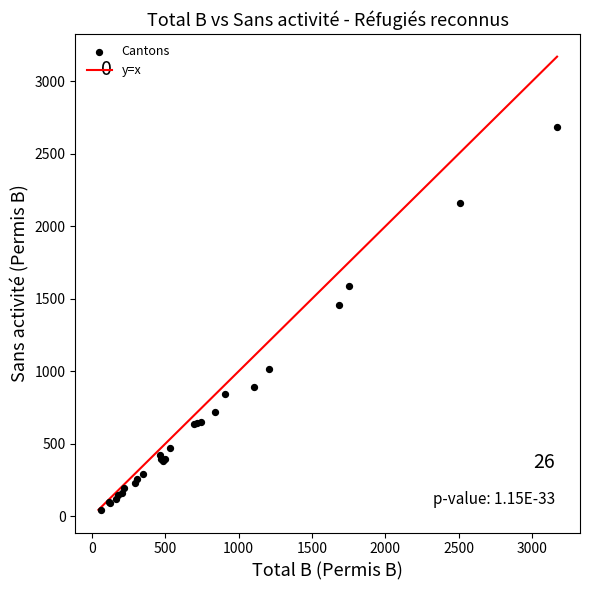

What Y value in the scatter plot is closest to 1365?

1457